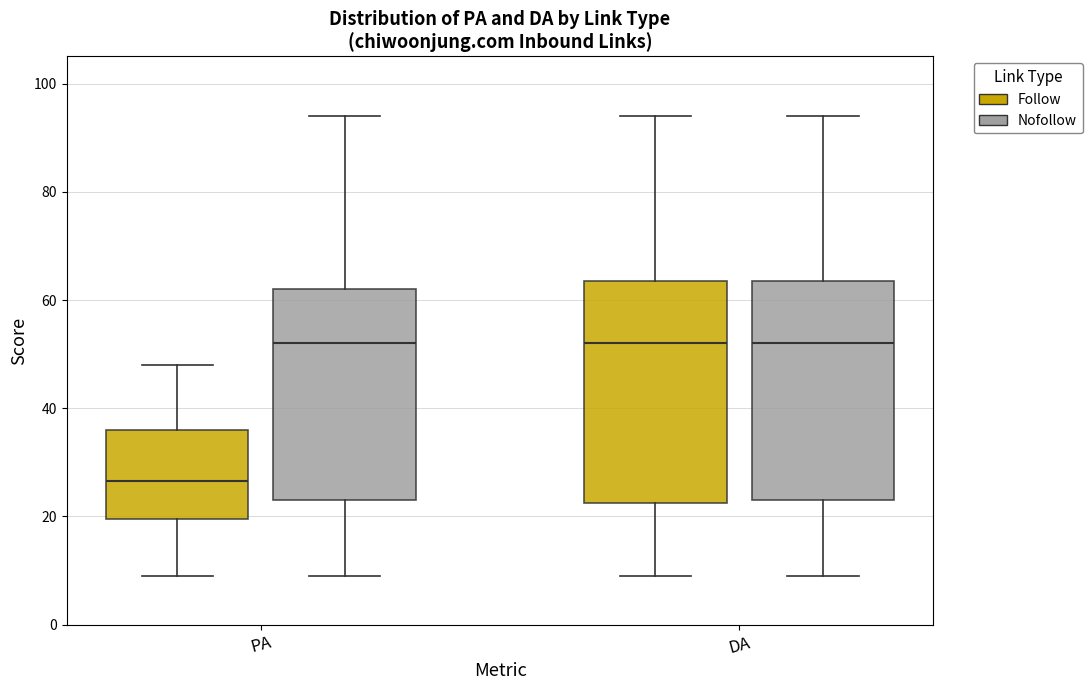

Reading left to right, transcribe this box plot: for each box, give where its median line is, the range the box spans, and where its two whiskers end, as read against the y-axis. The values are not printed on the chart, so give them approximately, as read against the axis.

PA (Follow): median 26, box 20 to 36, whiskers 10 to 48
PA (Nofollow): median 52, box 24 to 62, whiskers 10 to 94
DA (Follow): median 52, box 22 to 64, whiskers 10 to 94
DA (Nofollow): median 52, box 24 to 64, whiskers 10 to 94